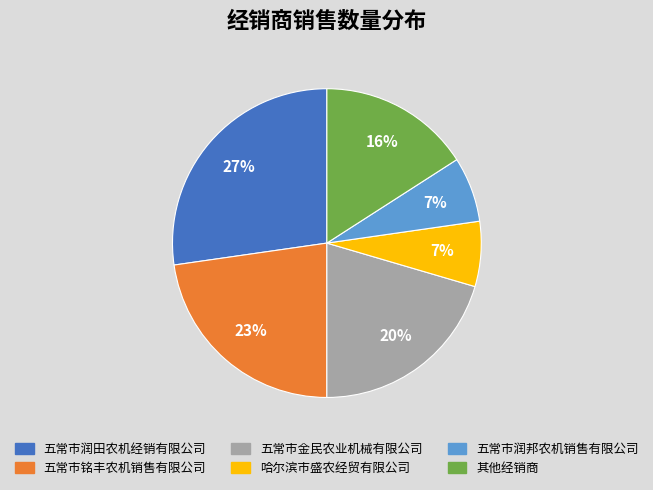

To the nearest percent, what is the average slice percentage?

17%